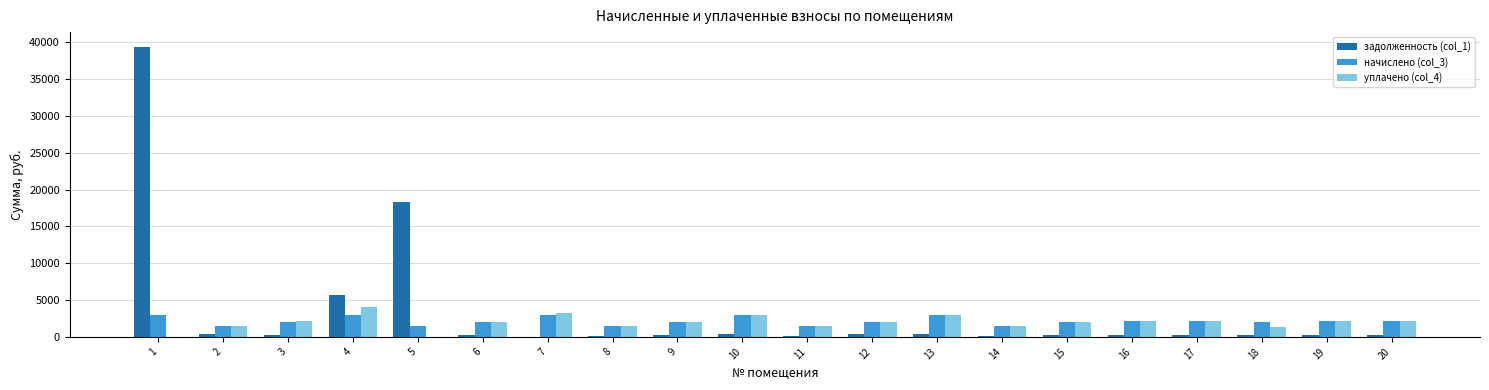

How many groups of bars are there?

20